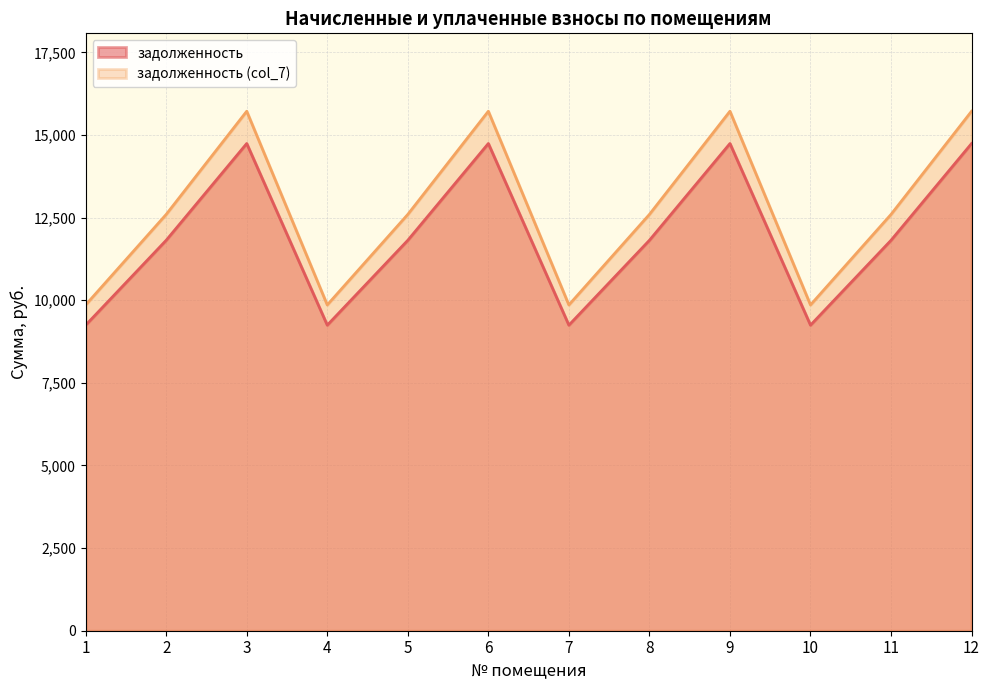

Which category has the highest value in the задолженность (col_7) series?

3